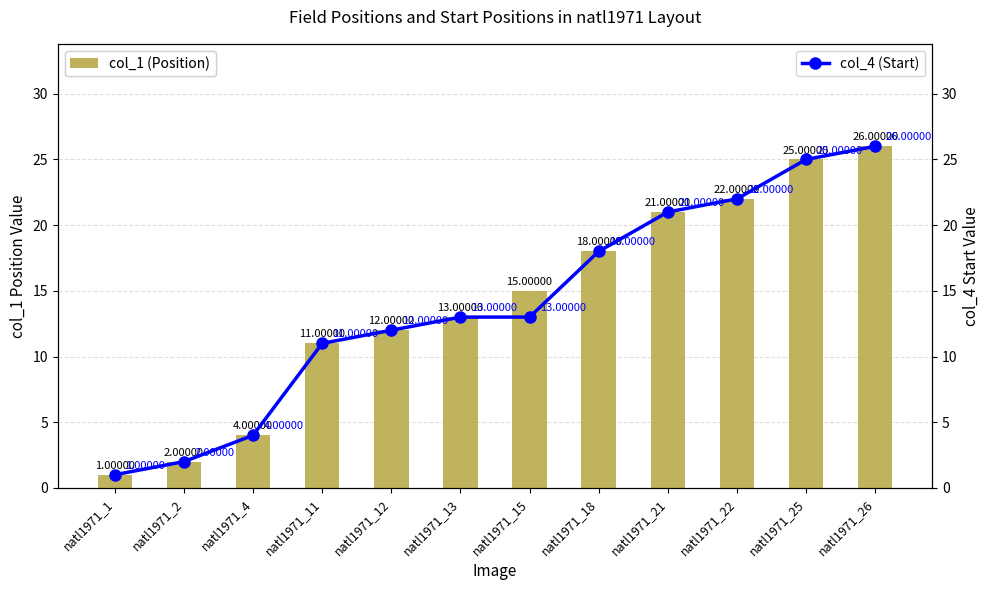

Reading left to right, what are all the values shown in this chart?

col_1 (Position): natl1971_1=1	natl1971_2=2	natl1971_4=4	natl1971_11=11	natl1971_12=12	natl1971_13=13	natl1971_15=15	natl1971_18=18	natl1971_21=21	natl1971_22=22	natl1971_25=25	natl1971_26=26
col_4 (Start): natl1971_1=1	natl1971_2=2	natl1971_4=4	natl1971_11=11	natl1971_12=12	natl1971_13=13	natl1971_15=13	natl1971_18=18	natl1971_21=21	natl1971_22=22	natl1971_25=25	natl1971_26=26